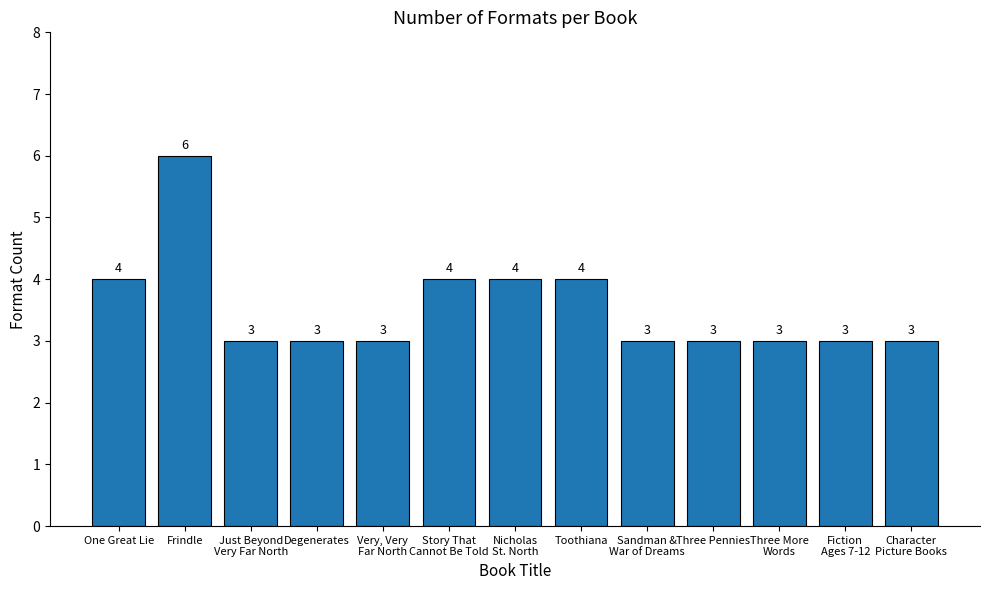

What is the label of the 12th bar from the right?

Frindle